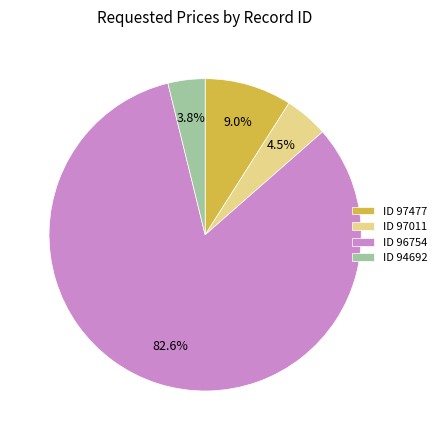

Approximately how many times larger is the value at ID 96754 compared to ID 97477?

9.2